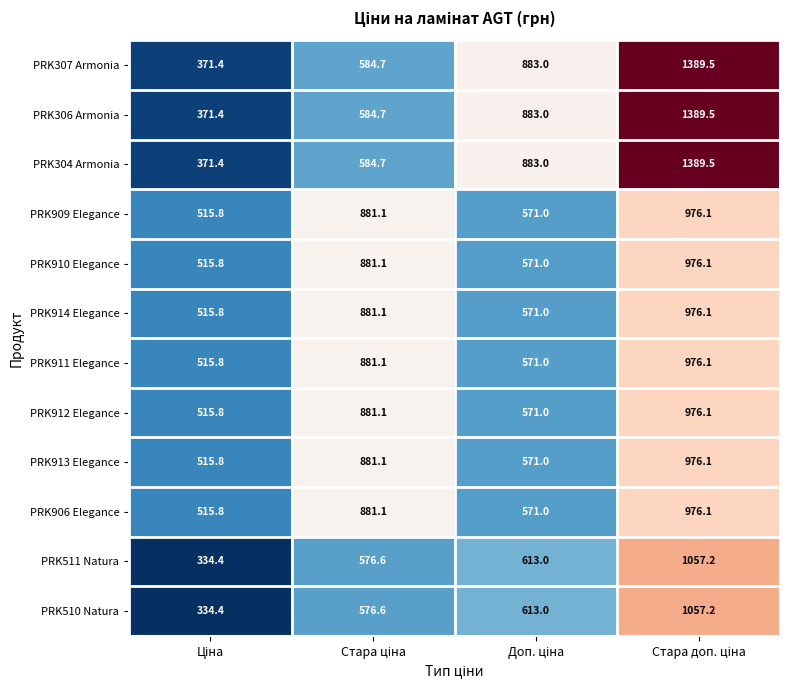

What is the average value of the PRK911 Elegance series?

736.0